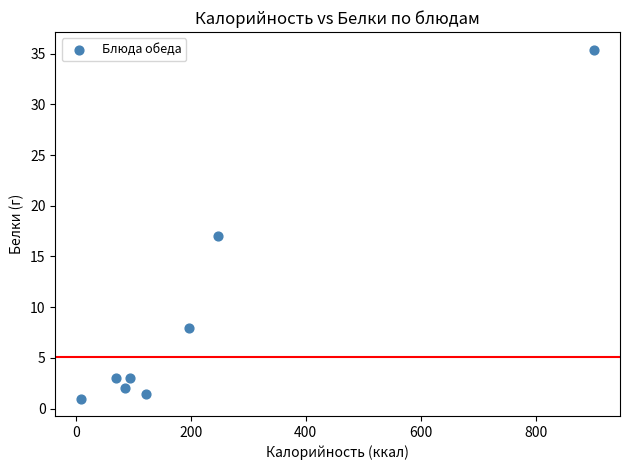

What is the range of X values (max minus min)?

893.0